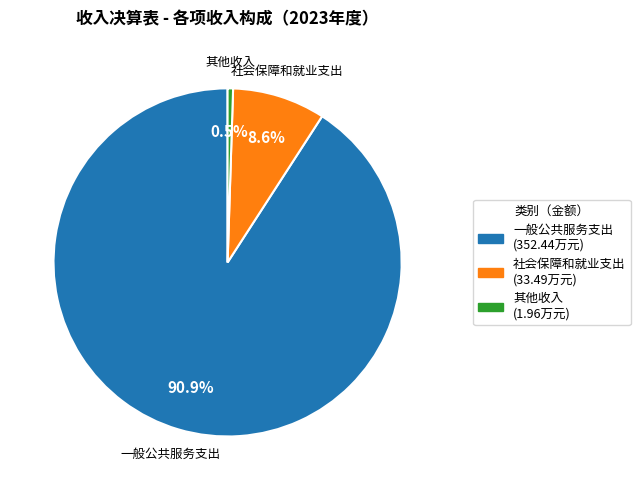

What is the smallest slice in the pie chart?

其他收入